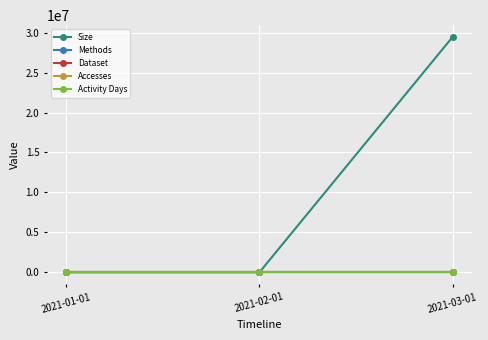

What is the difference between the second highest and minimum values in the Methods series?

1